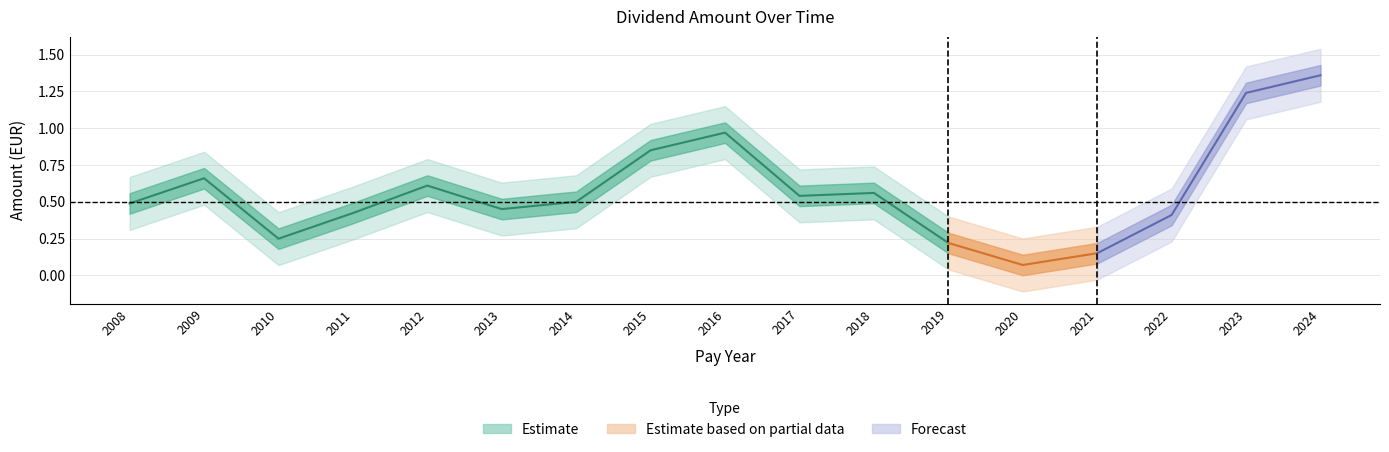

What is the sum of the values at 2009 and 2012?

1.3